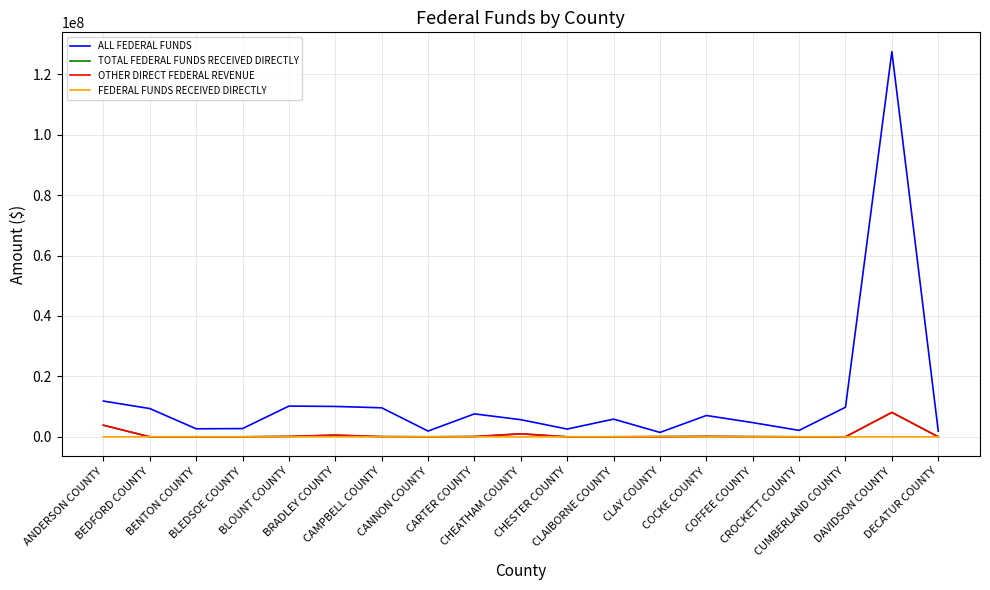

Is it true that TOTAL FEDERAL FUNDS RECEIVED DIRECTLY equals -5525448.9 at DECATUR COUNTY?

False